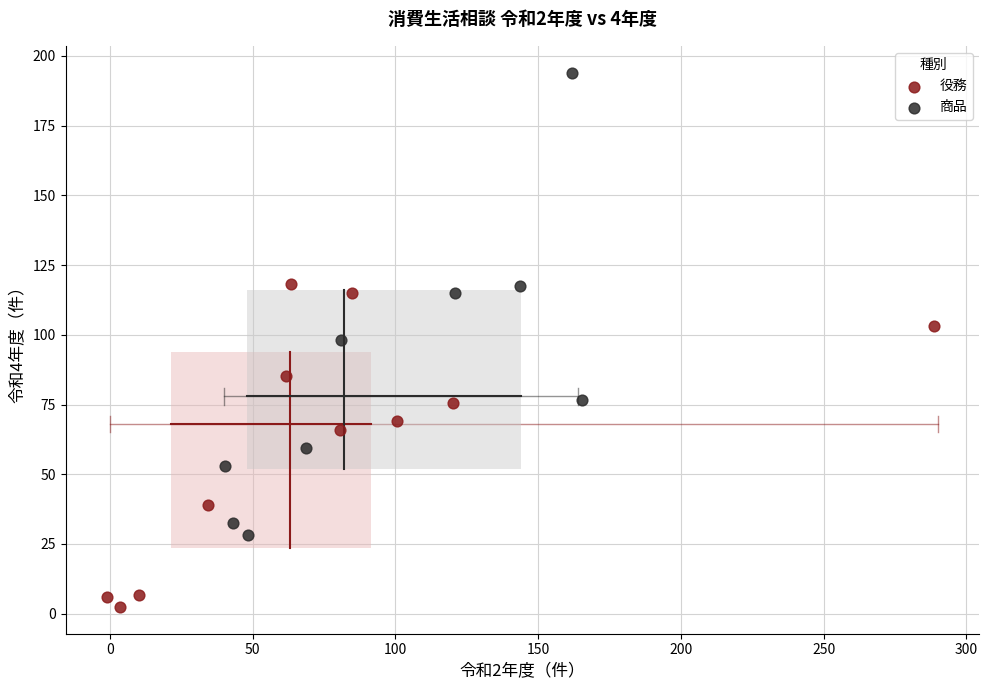

Which series has the largest Y range (max minus min)?

商品